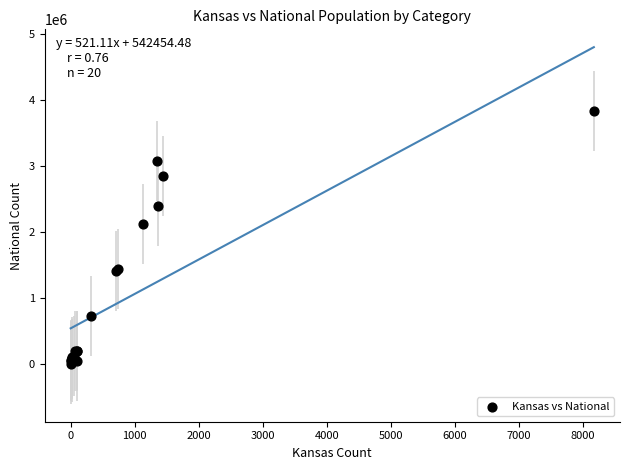

What Y value in the scatter plot is closest to 1915778?

2126179